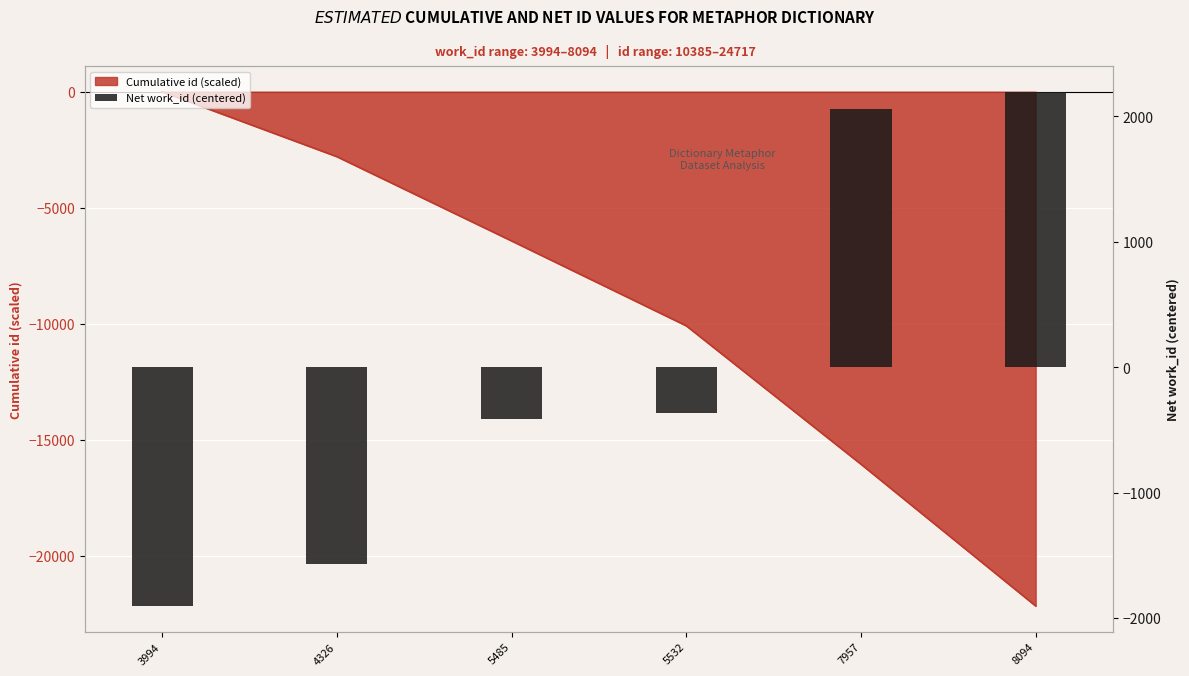

Reading right to left, transcribe all the data shown in this chart.

2196	2059	-366	-413	-1572	-1904